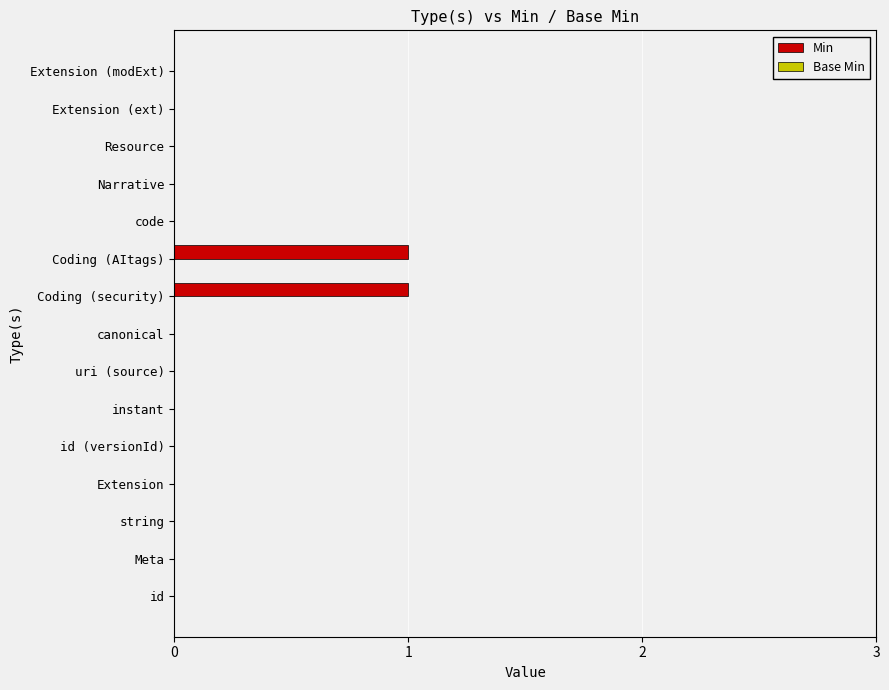

The chart shows a value of 0 at Extension. True or false?

True